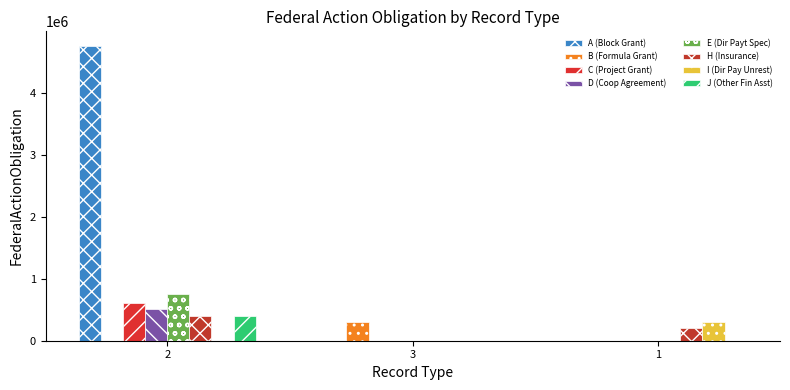

Count the number of categories in the chart.

3